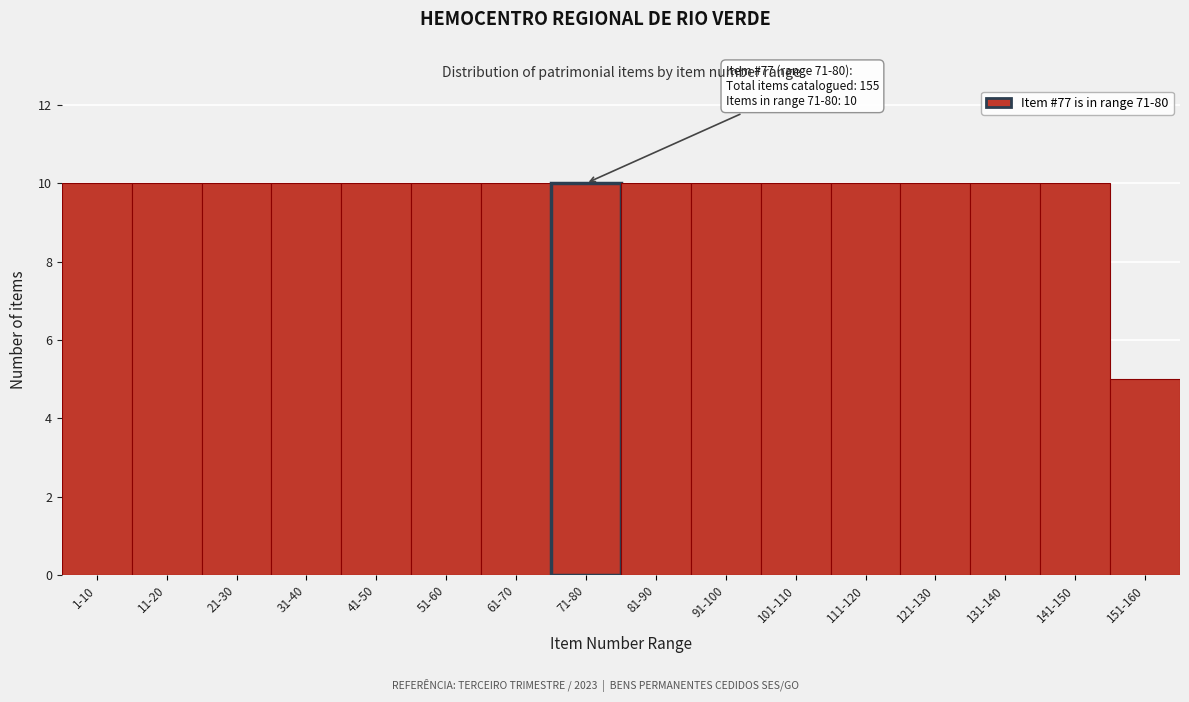

Reading right to left, list all the values displayed in this chart.

5	10	10	10	10	10	10	10	10	10	10	10	10	10	10	10